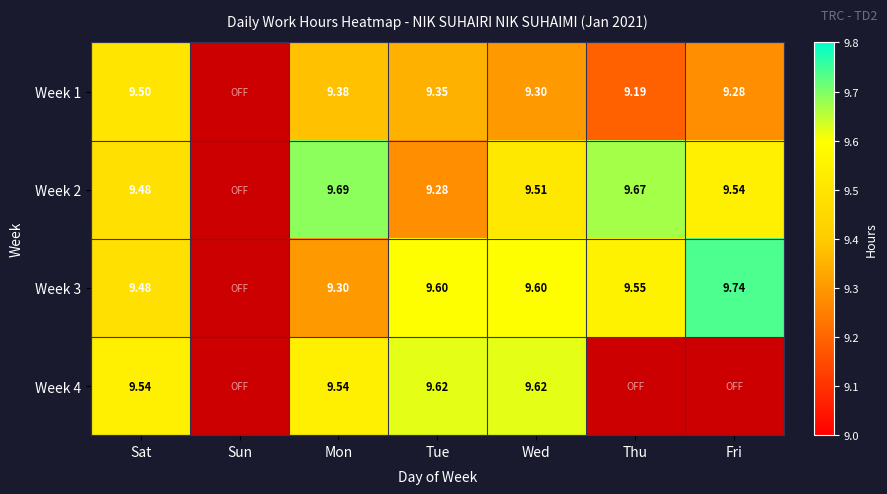

Which label corresponds to the largest value in the chart?

Fri